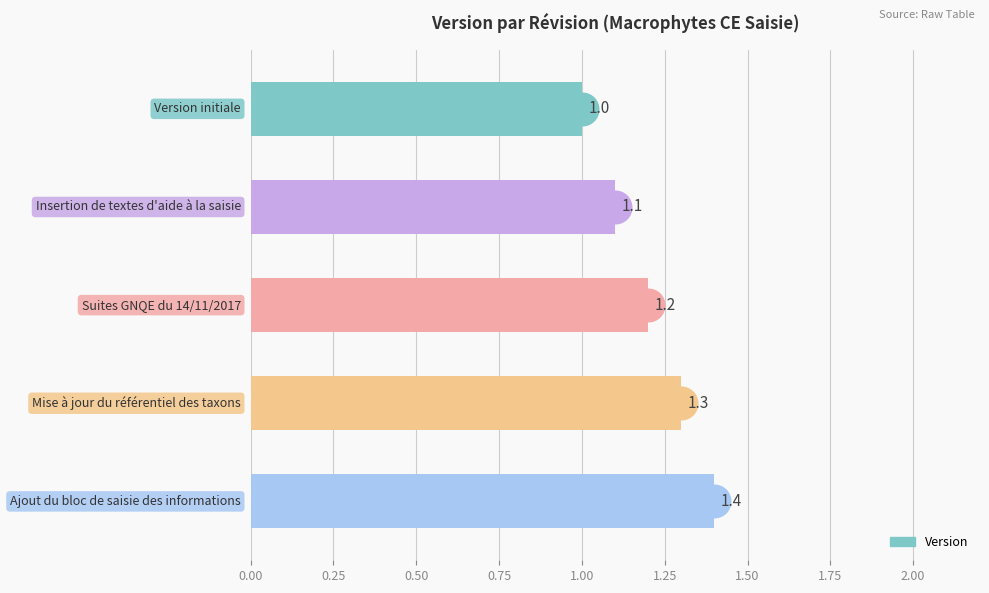

What is the change in value from 0.25 to 0.50?

+0.1